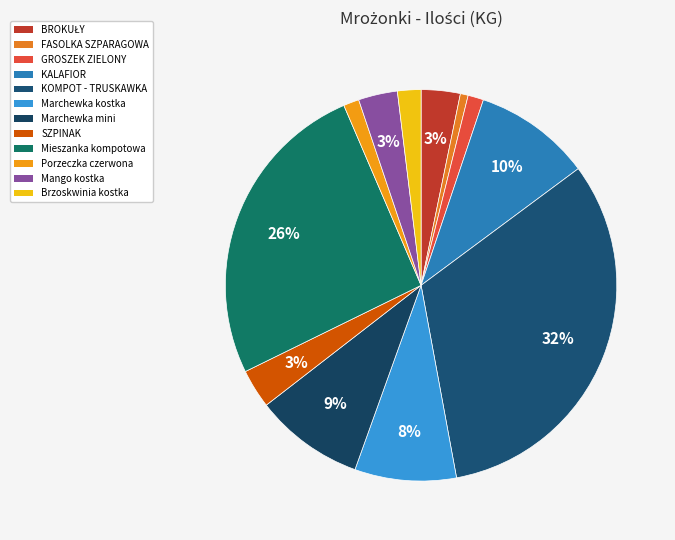

Does Mango kostka represent more than half of the total?

No